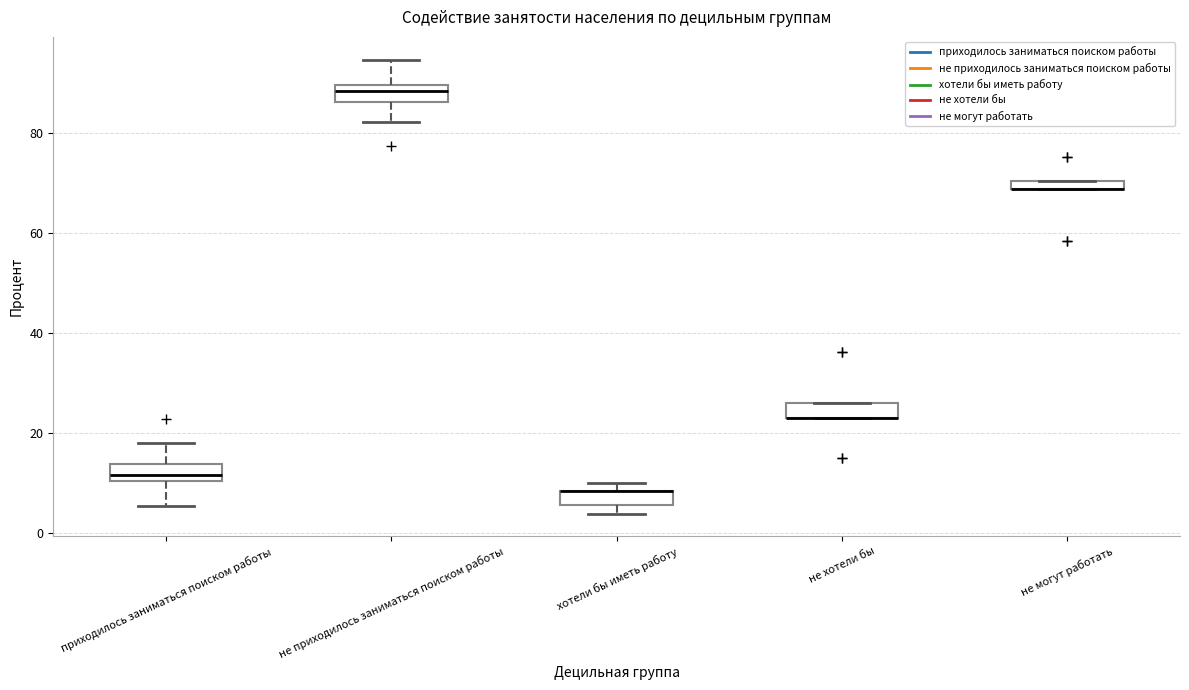

Where does the median line of the box for приходилось заниматься поиском работы sit on the y-axis? The values are not printed on the chart, so give them approximately, as read against the axis.

12